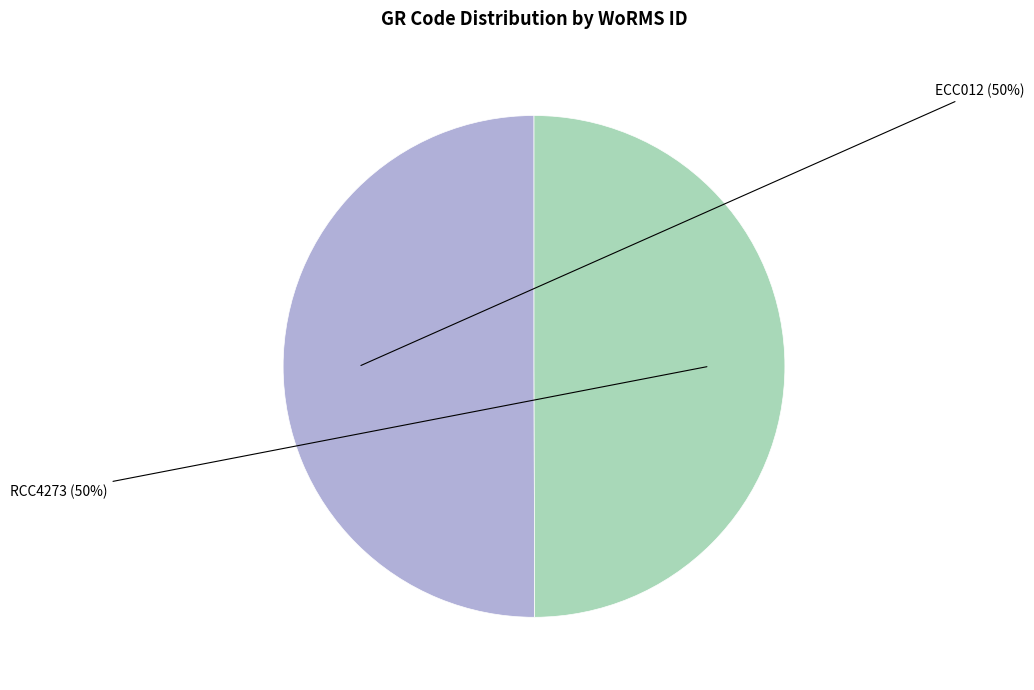

What portion of the pie excludes RCC4273?

50.0%